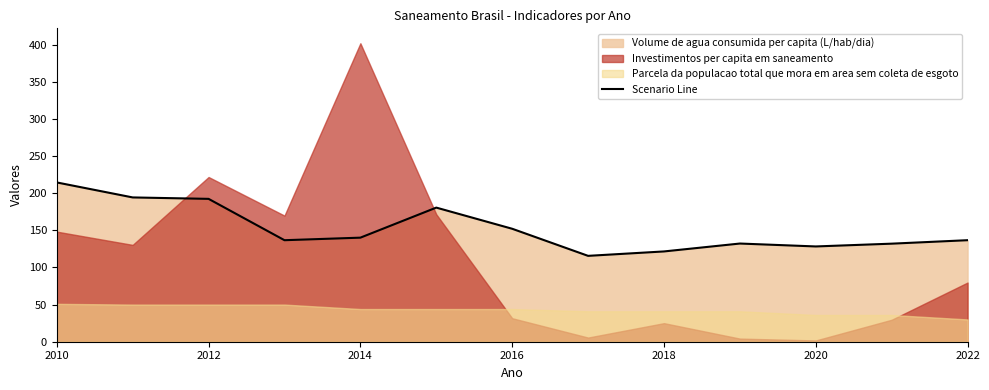

How many lines are shown in the chart?

1